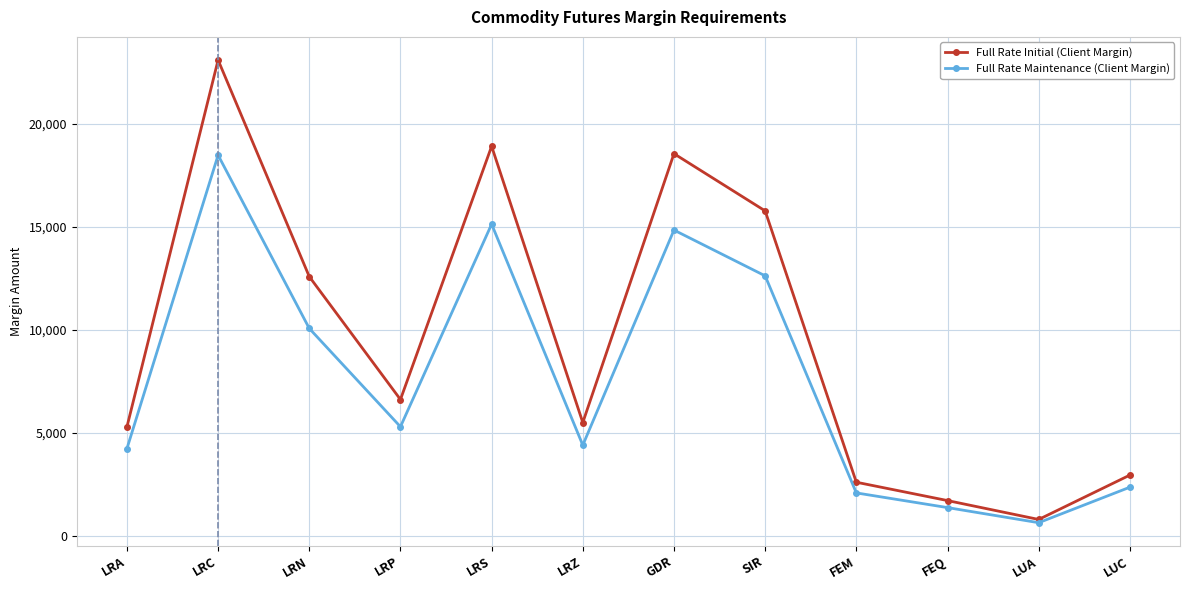

What is the average value of the Full Rate Initial (Client Margin) series?

9527